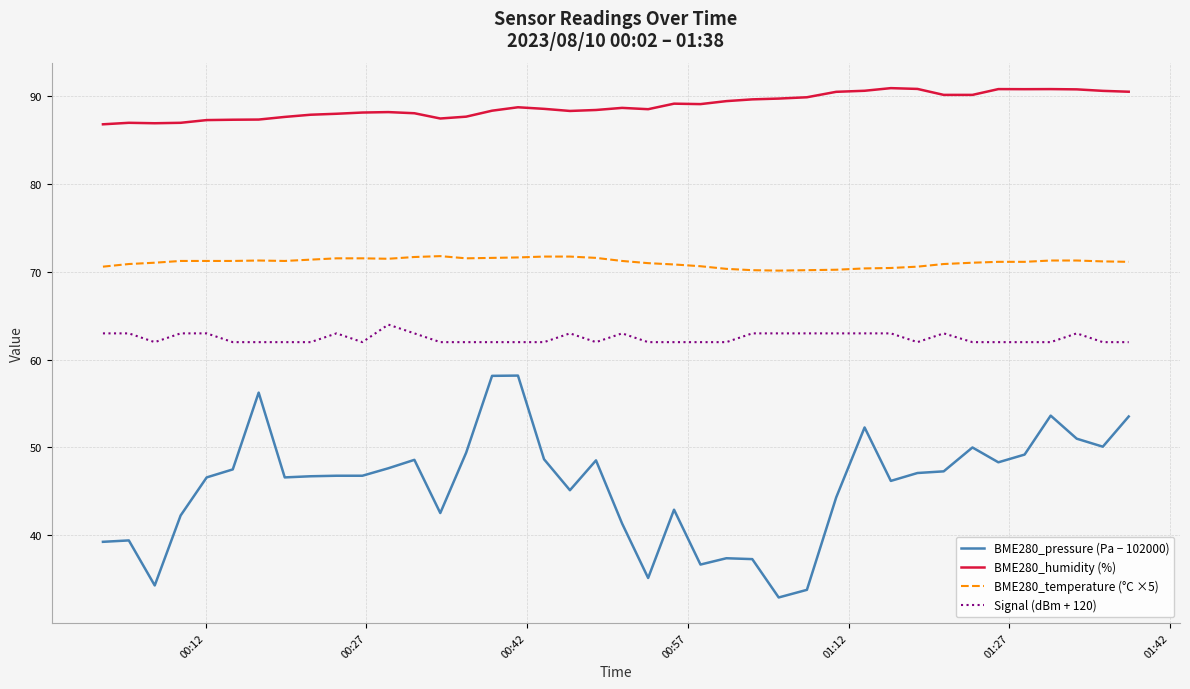

Which series has the largest total across all categories?

BME280_humidity (%)